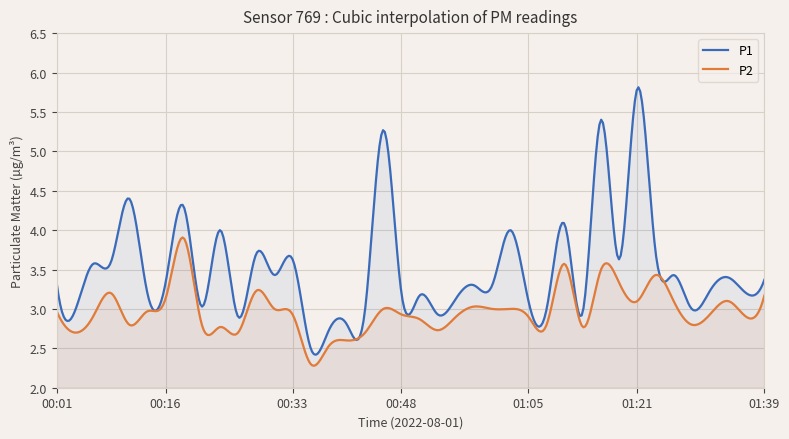

At which category does P2 reach its first local peak?

00:09